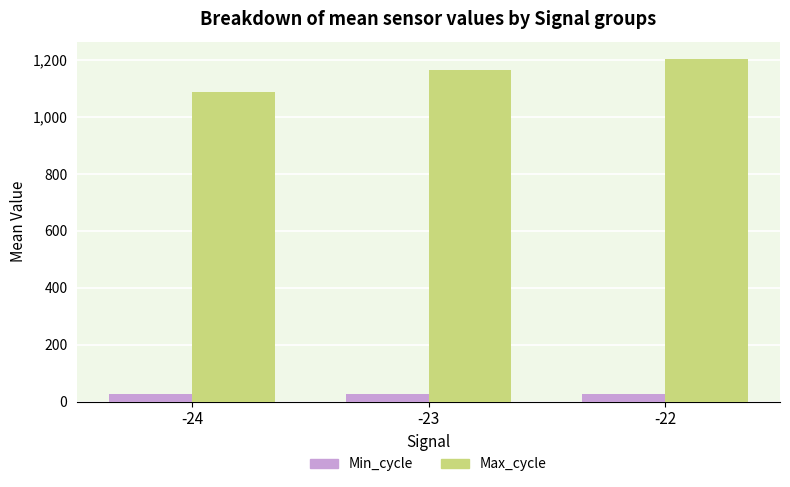

How many groups of bars are there?

3